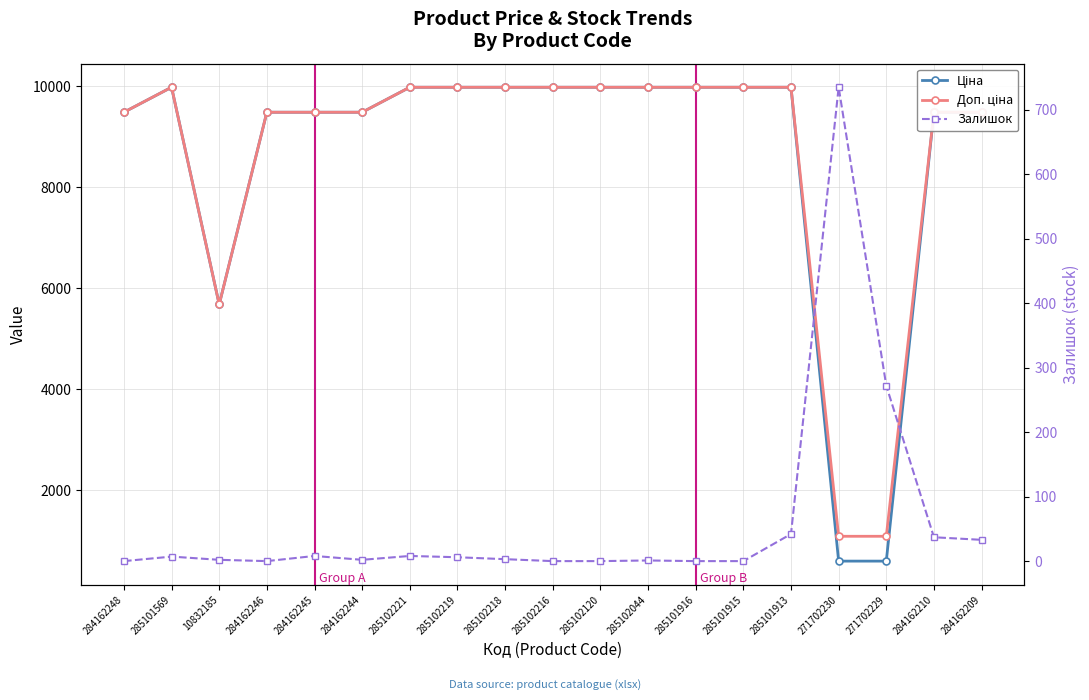

What are all the series names shown in the legend?

Ціна, Доп. ціна, Залишок